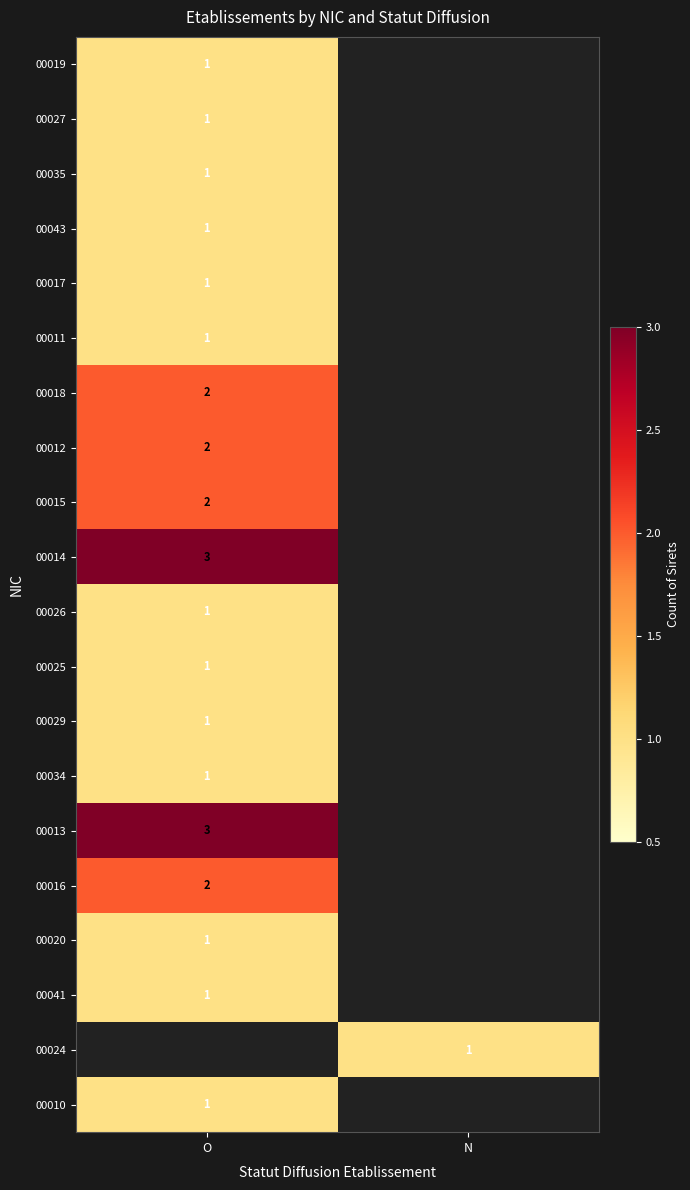

True or false: 00026 has a value of 1 at O.

True